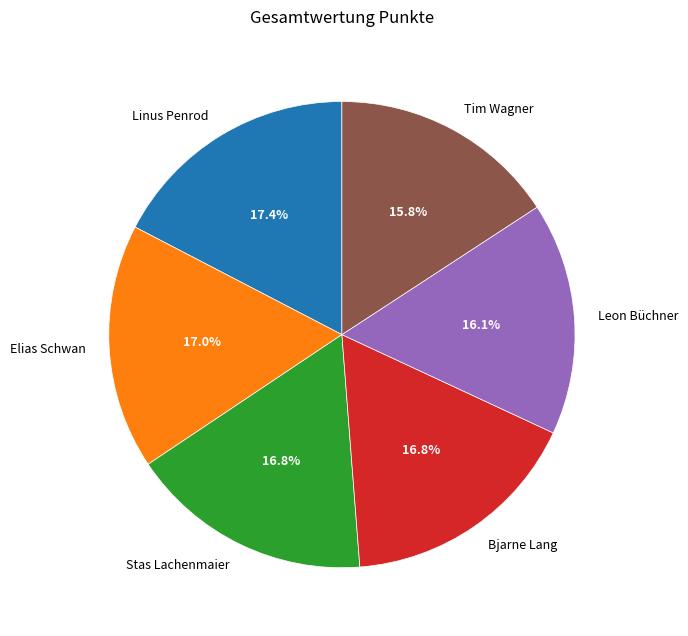

Is it true that Linus Penrod is 5% of the pie?

False